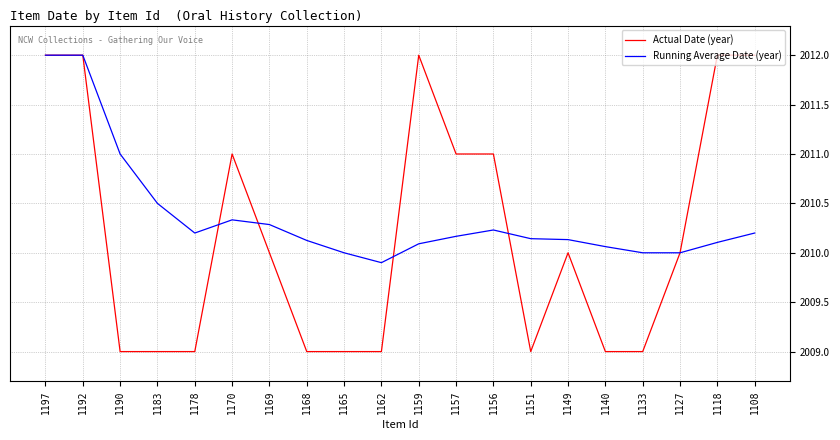

Rank the series by their average value, from highest to lowest.

Running Average Date (year), Actual Date (year)